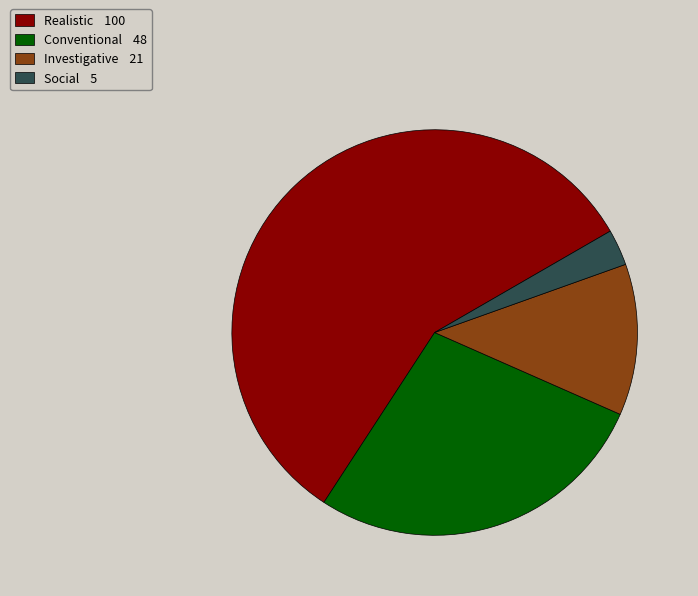

Is it true that Realistic 100 is 50% of the pie?

False